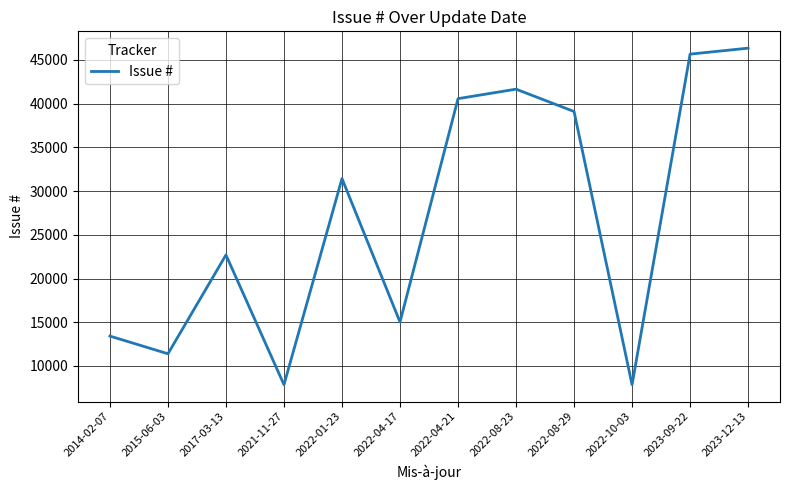

What is the ratio of the value at 2014-02-07 to the value at 2022-08-23?

0.3